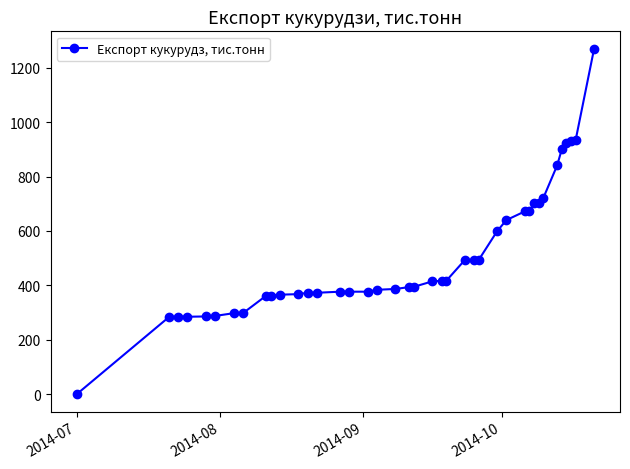

What is the difference between the maximum and minimum values?

1270